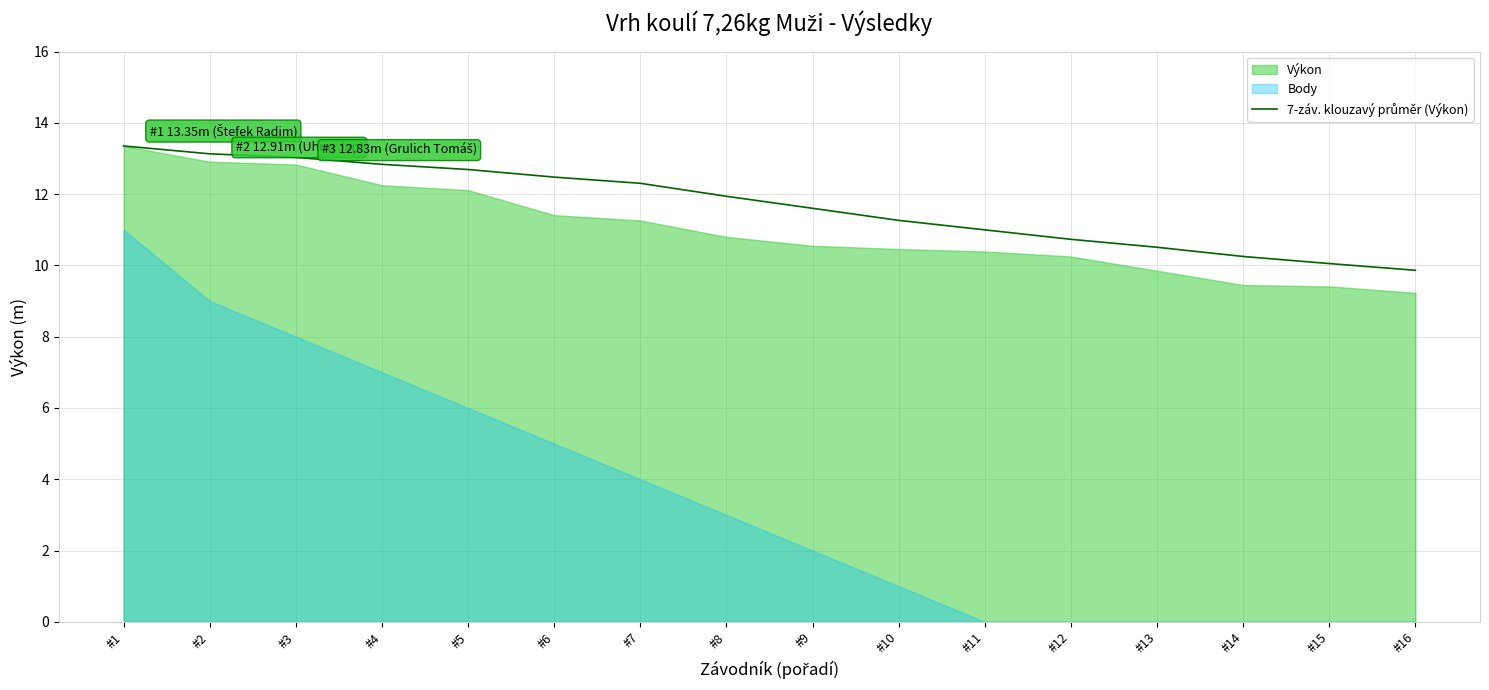

True or false: the data shows 13.3 at #1.

True